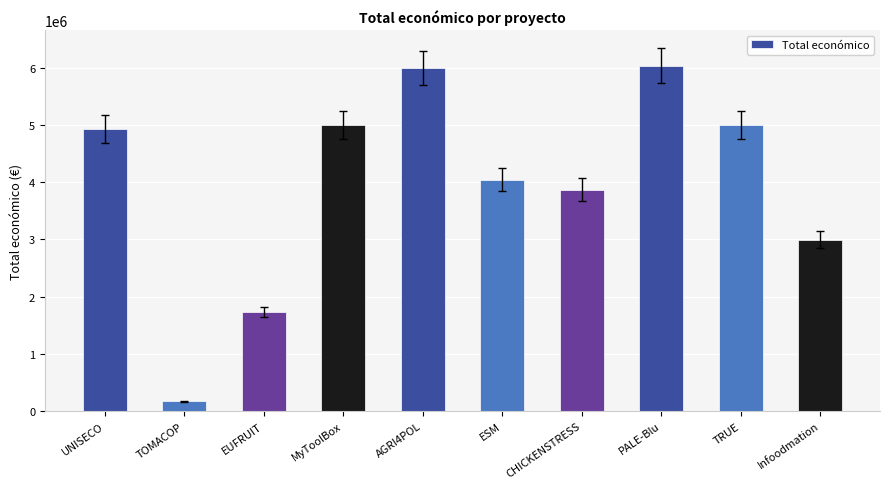

Between Infoodmation and ESM, which is larger?

ESM